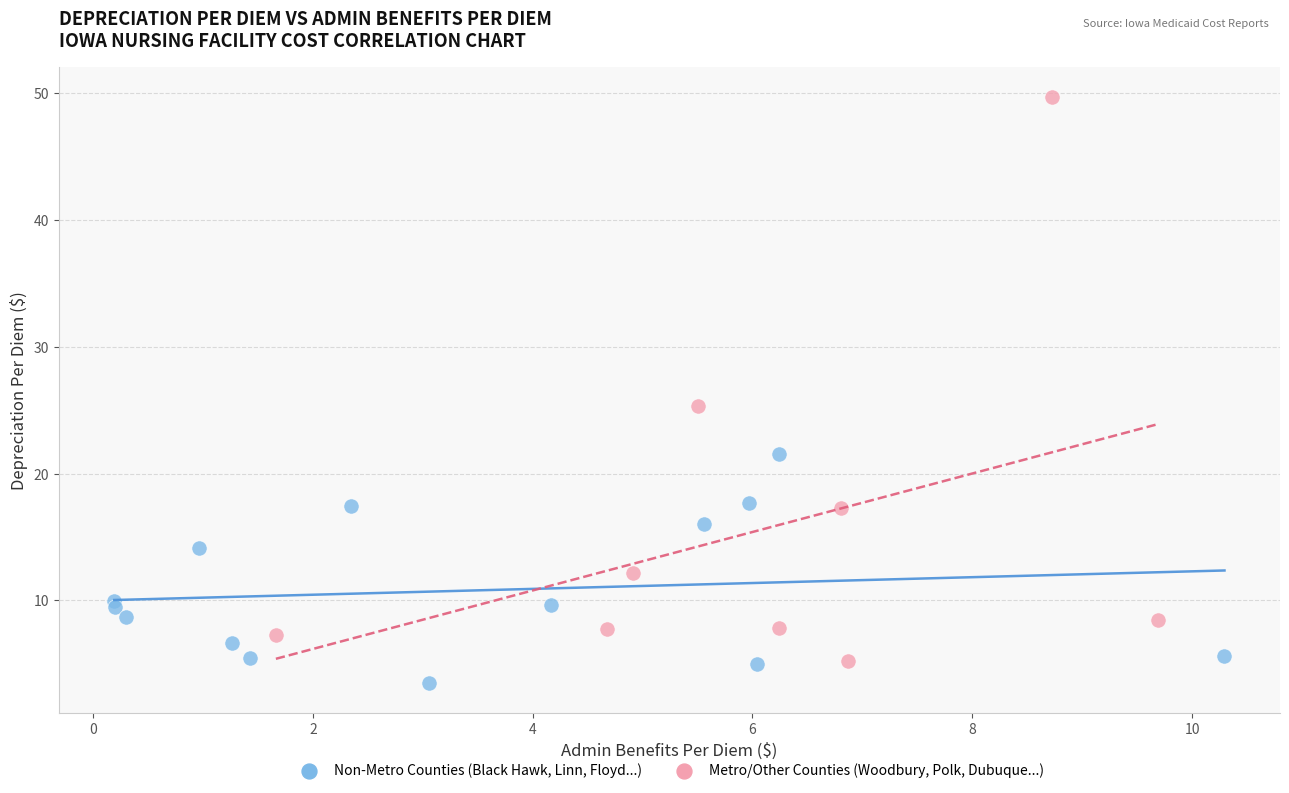

Which series reaches the minimum Y coordinate?

Non-Metro Counties (Black Hawk, Linn, Floyd...)